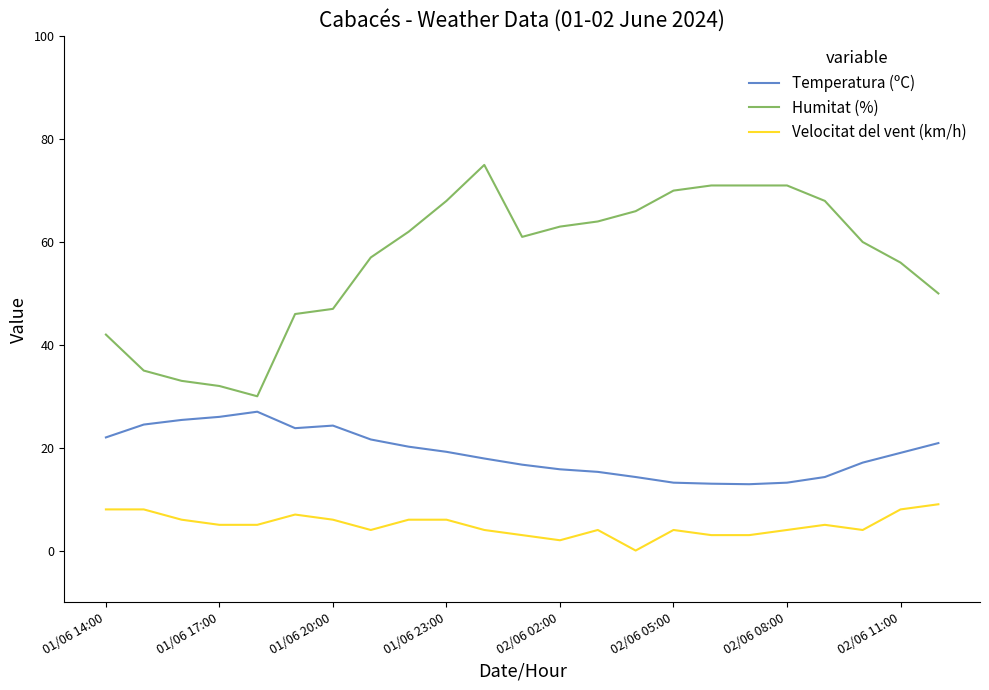

True or false: Velocitat del vent (km/h) and Temperatura (ºC) cross at least once.

False